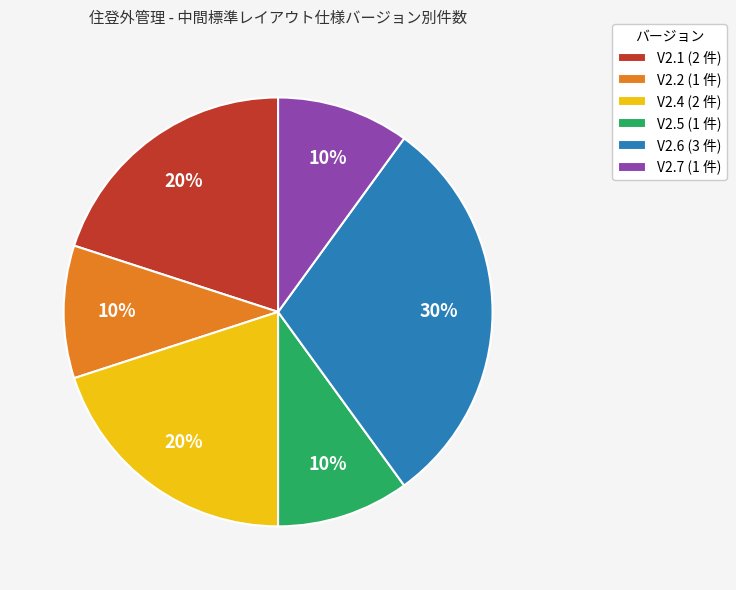

Which has a higher value, V2.6 or V2.2?

V2.6